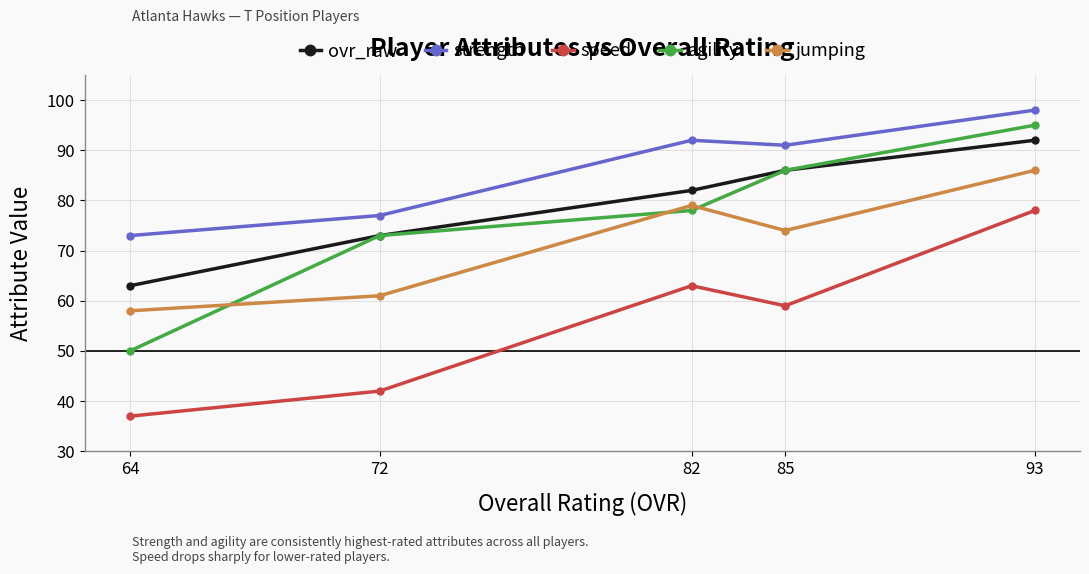

True or false: ovr_raw and speed intersect in this chart.

False